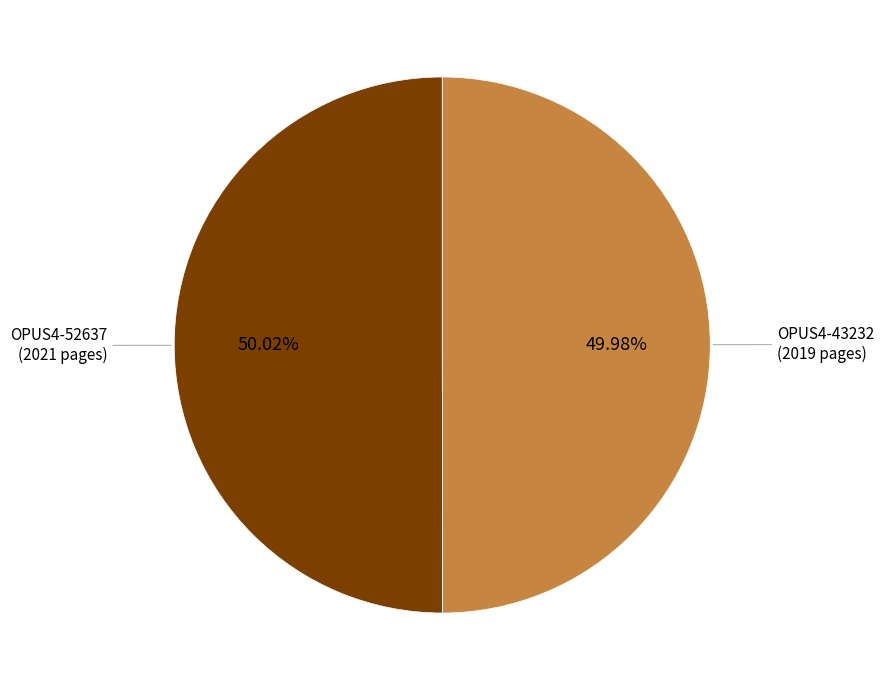

Does any single category account for the majority?

Yes